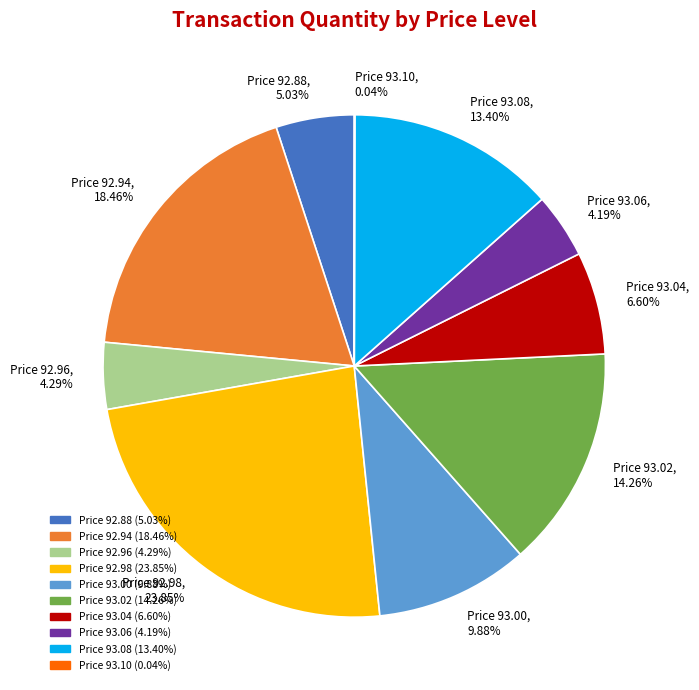

What is the ratio of the value at Price 93.06 to the value at Price 92.88?

0.8